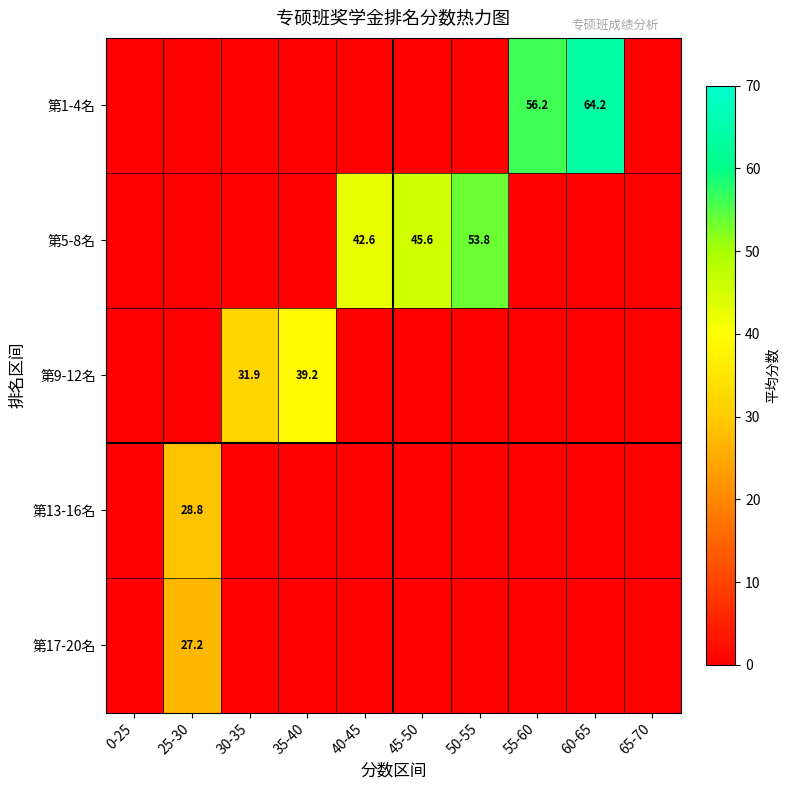

The 第5-8名 series shows 64.8 at 40-45. True or false?

False